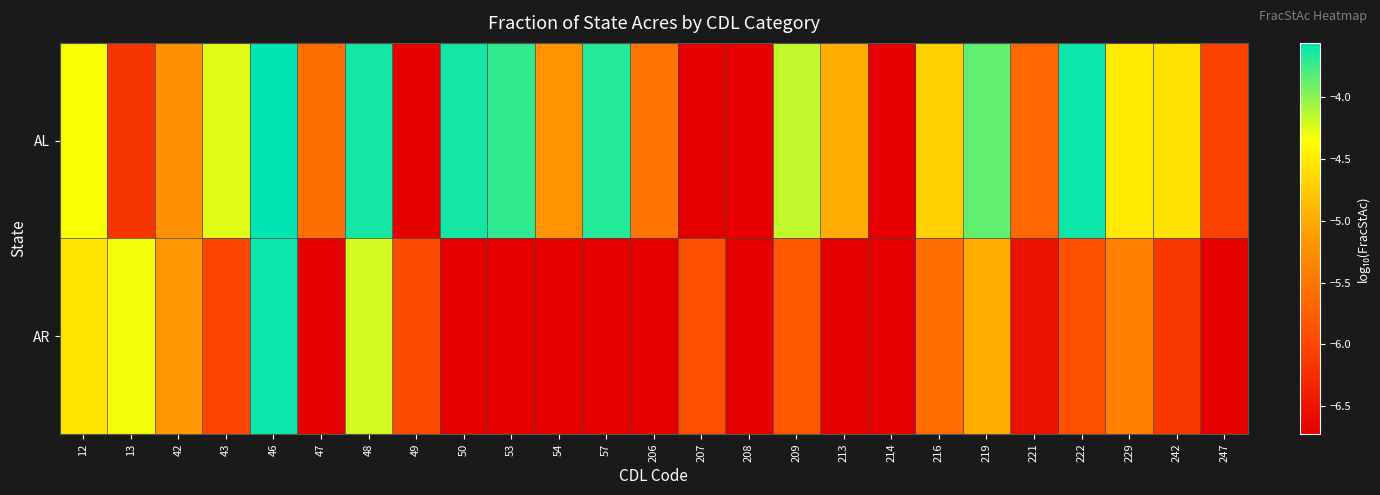

At which category is the sum across all series the highest?

46